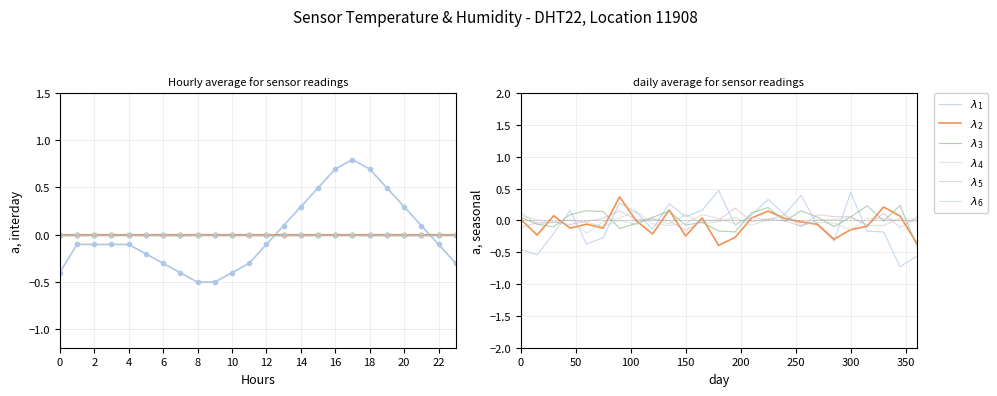

Is it true that $\lambda_4$ equals -0.0 at 4?

False